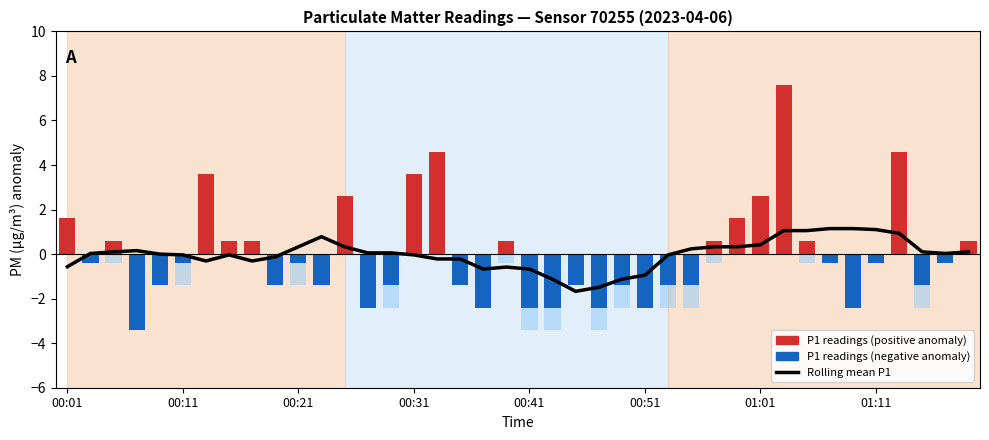

Between 8 and 00:31, which is larger?

00:31